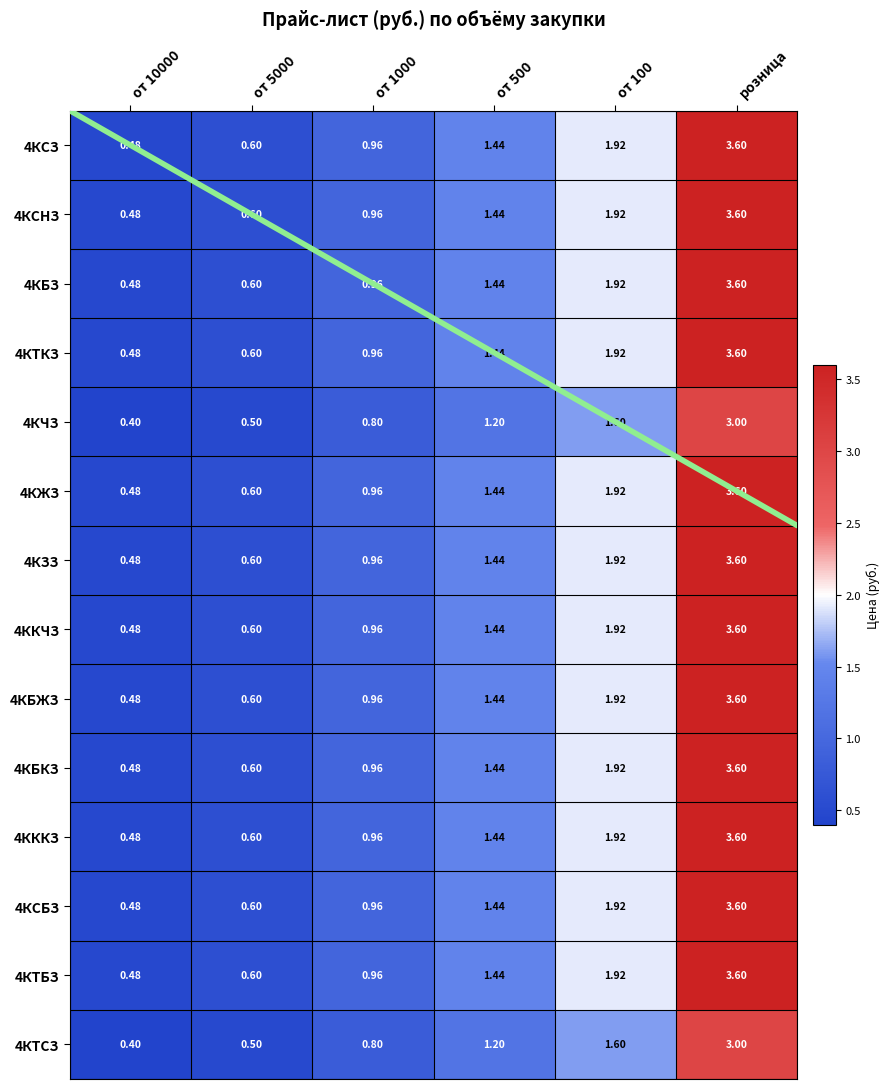

At how many categories does at least one series exceed 0?

6